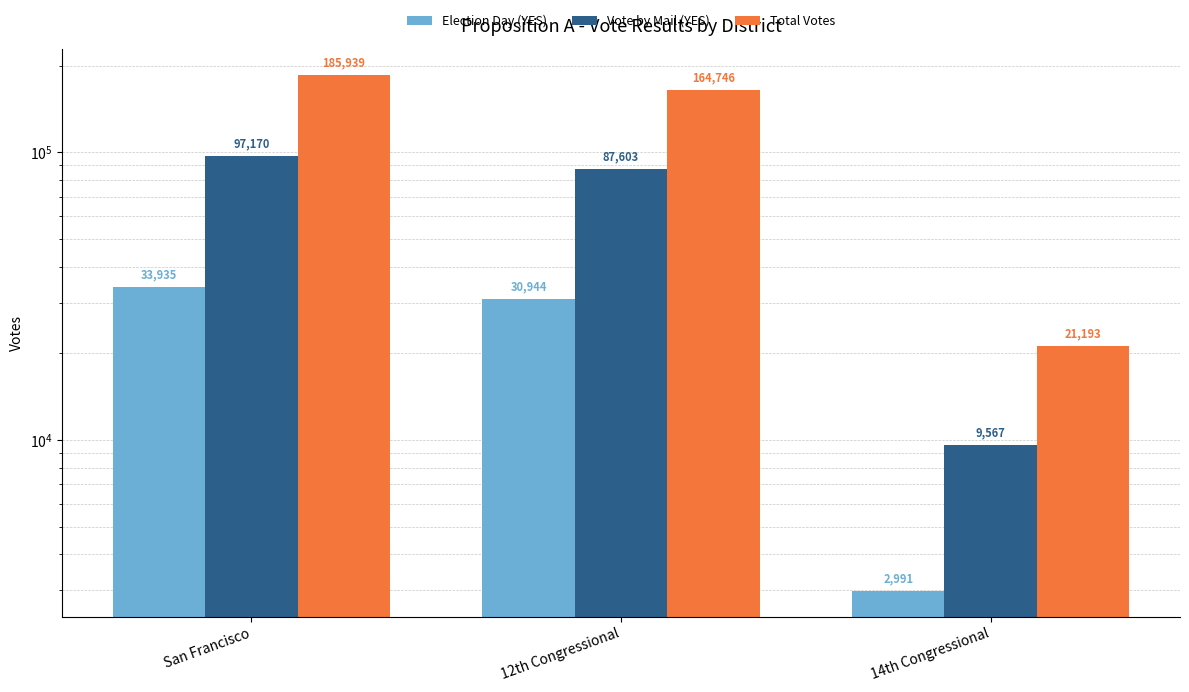

At which category is the sum across all series the highest?

San Francisco